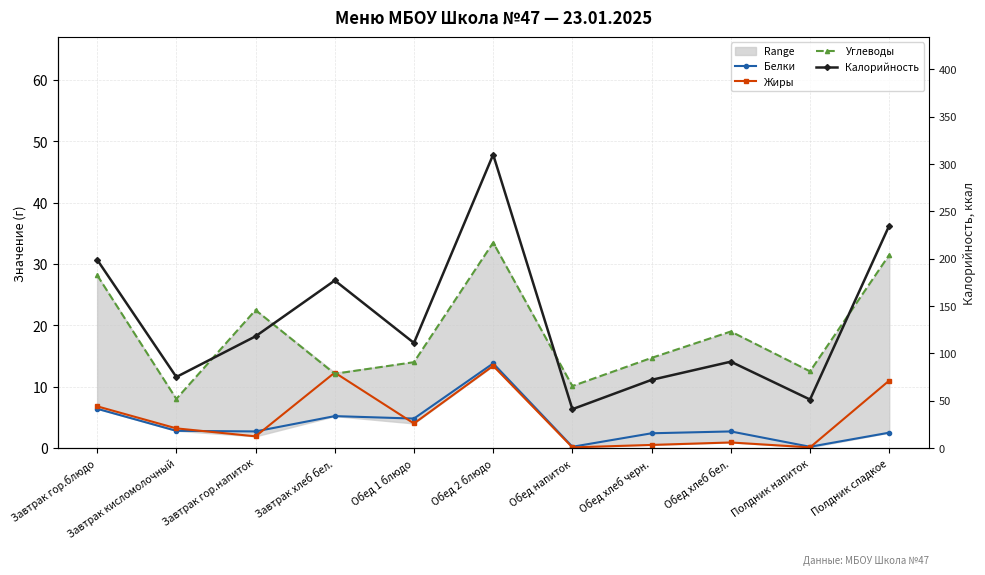

Which series has the widest spread of values?

Калорийность